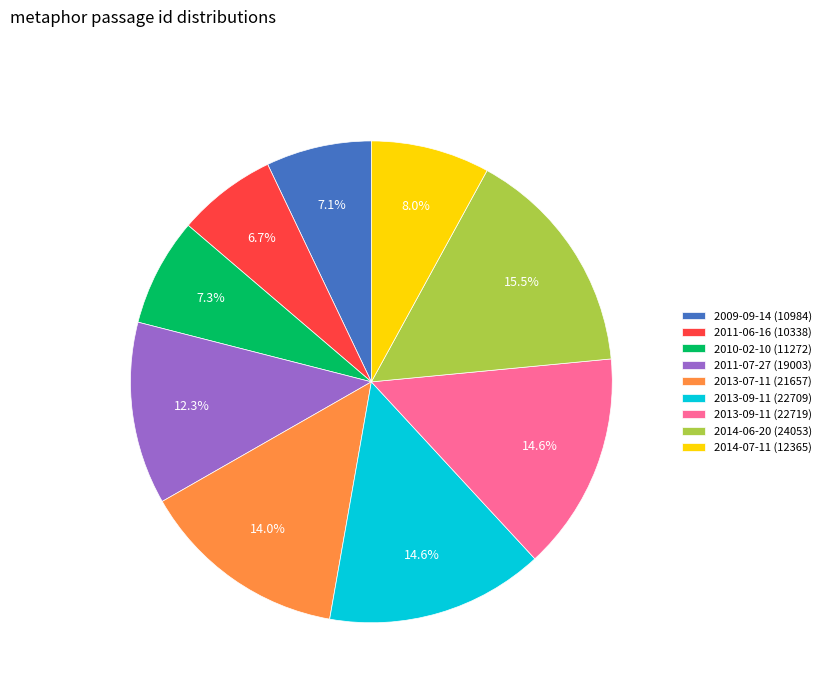

What percentage do 2013-09-11 (22719) and 2011-07-27 (19003) together represent?

26.9%